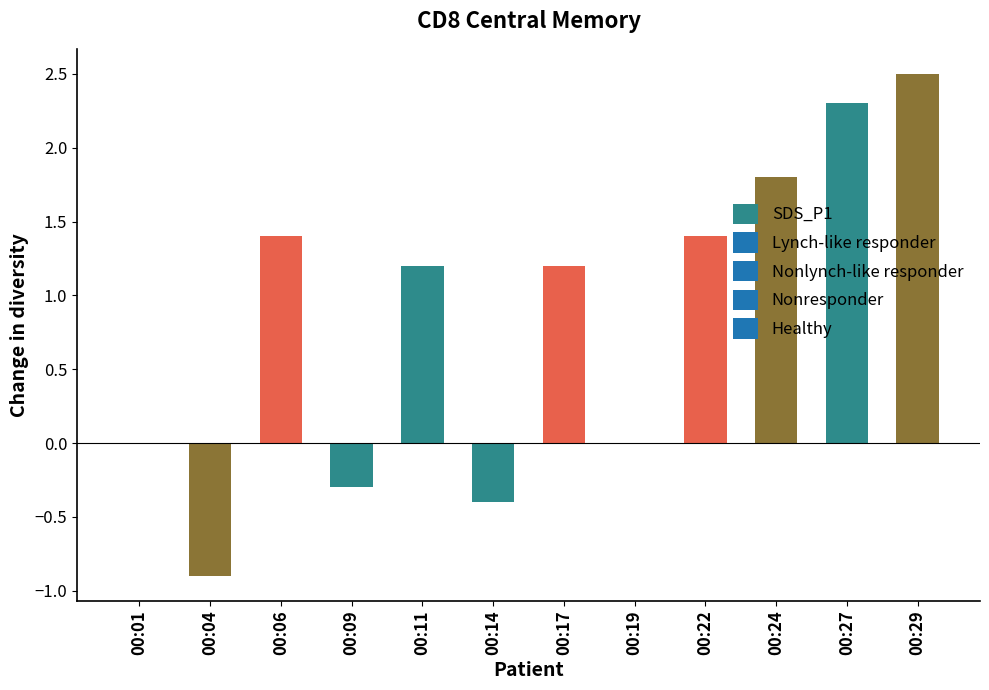

What is the approximate value at 00:29?

2.5